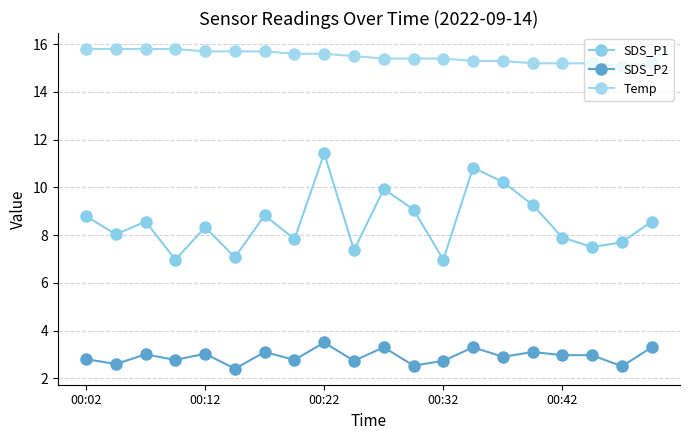

At how many categories does at least one series exceed 6?

20